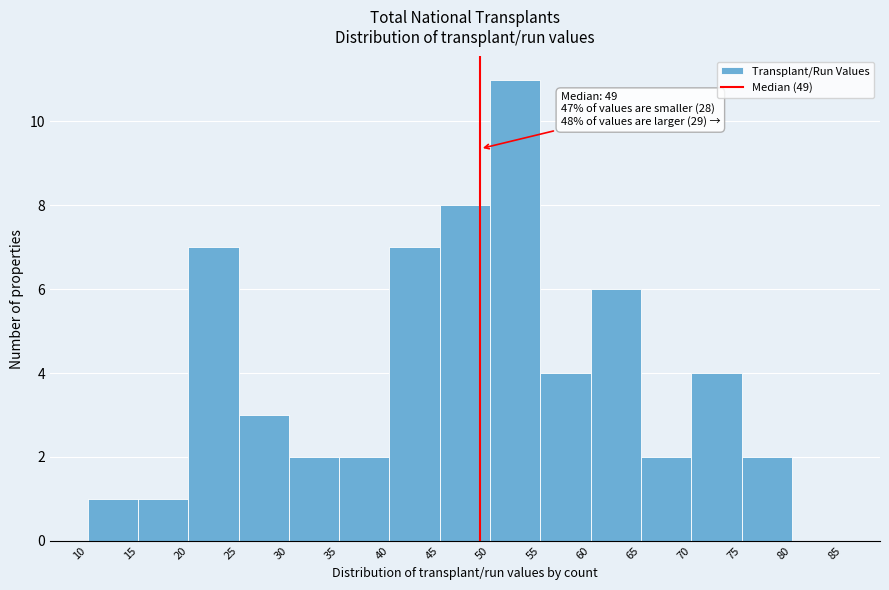

Over which range of the x-axis is the bar tallest?

50 to 55